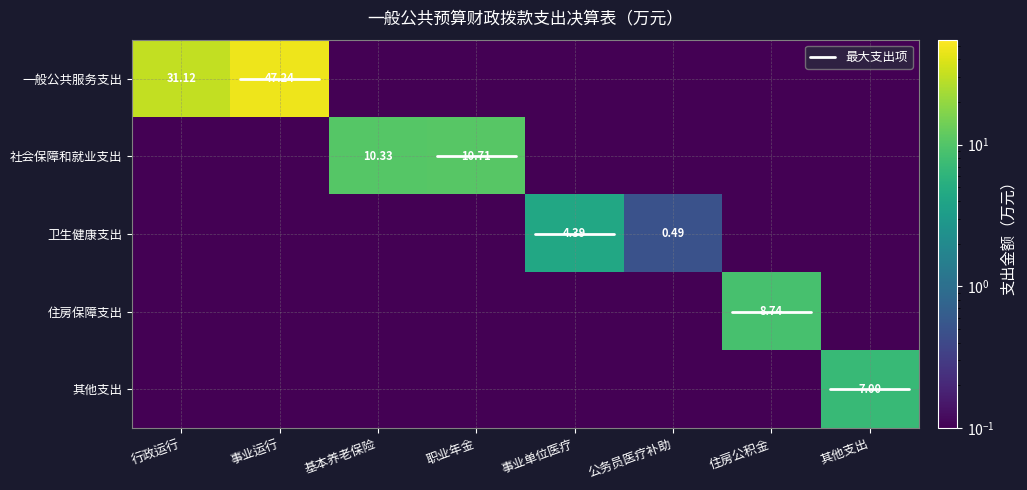

Which category has the lowest value in the 公务员医疗补助 series?

一般公共服务支出